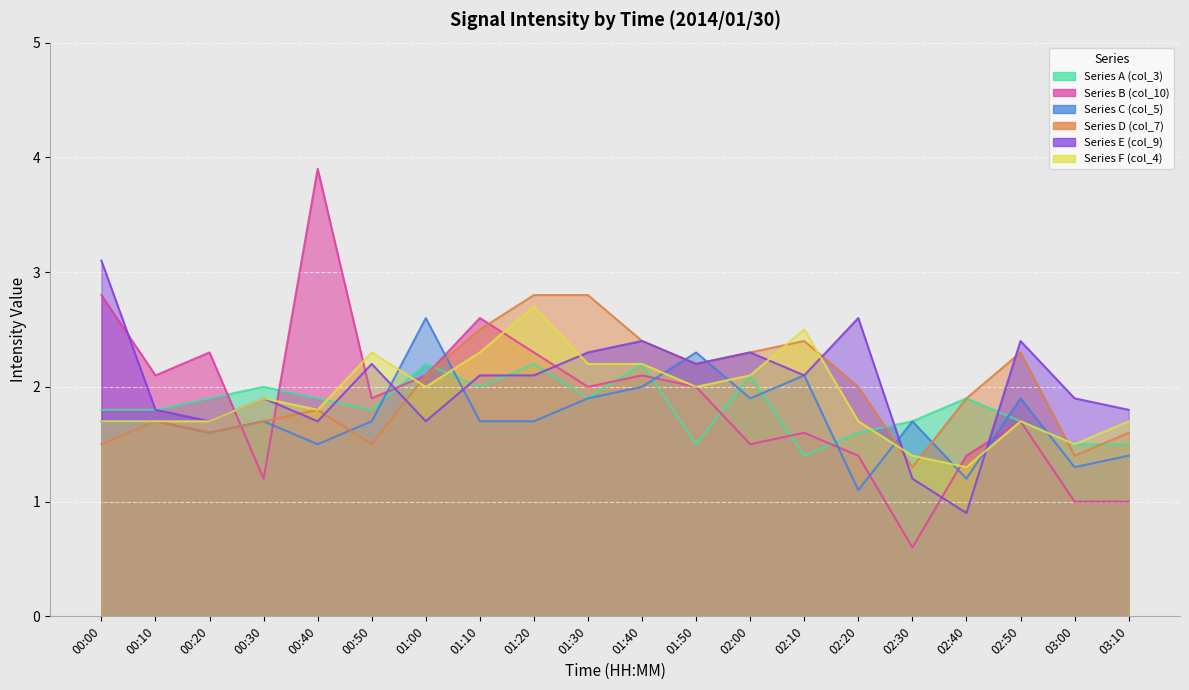

Read the Series A (col_3) value at 00:40.

1.9